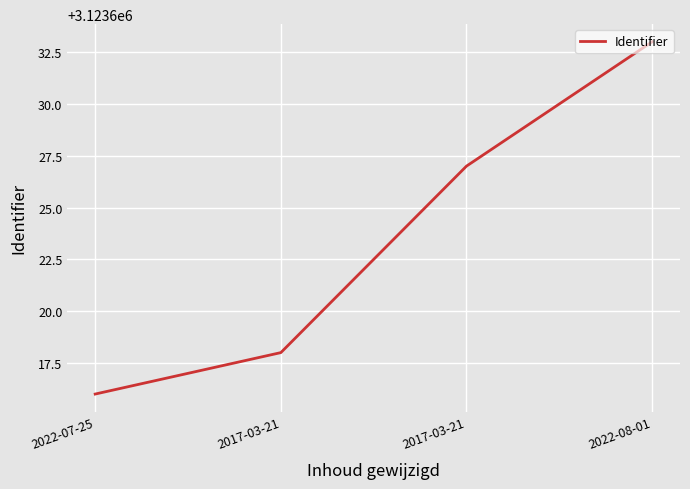

Count the number of categories in the chart.

4